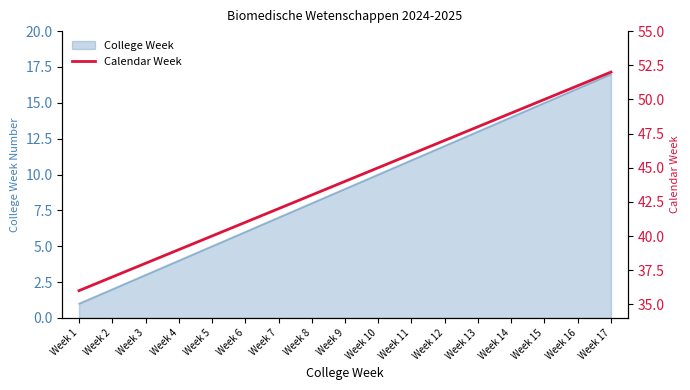

What is the approximate value at Week 7, to the nearest 5?

40